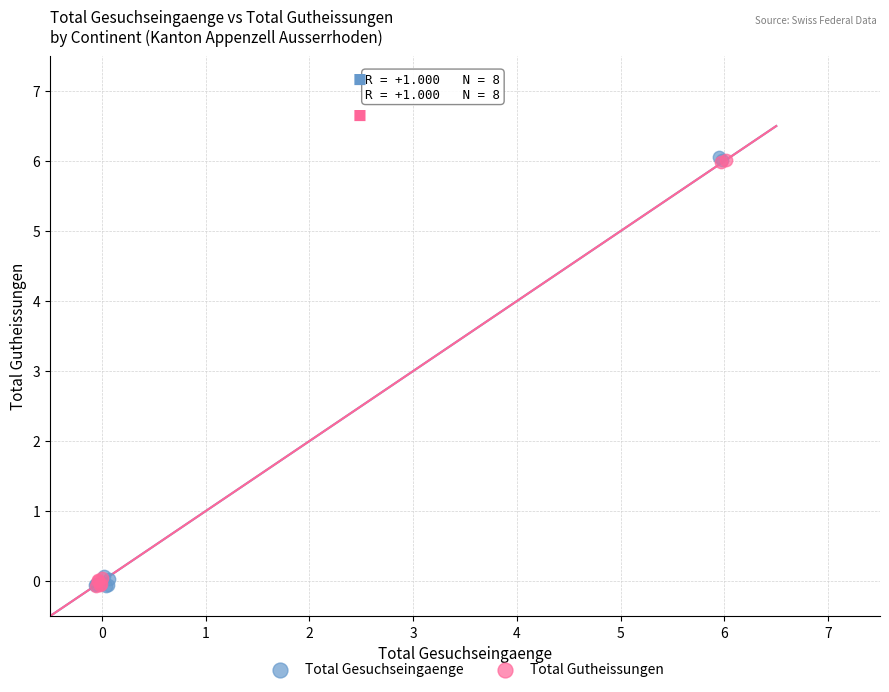

Which series has the largest Y range (max minus min)?

Total Gesuchseingaenge